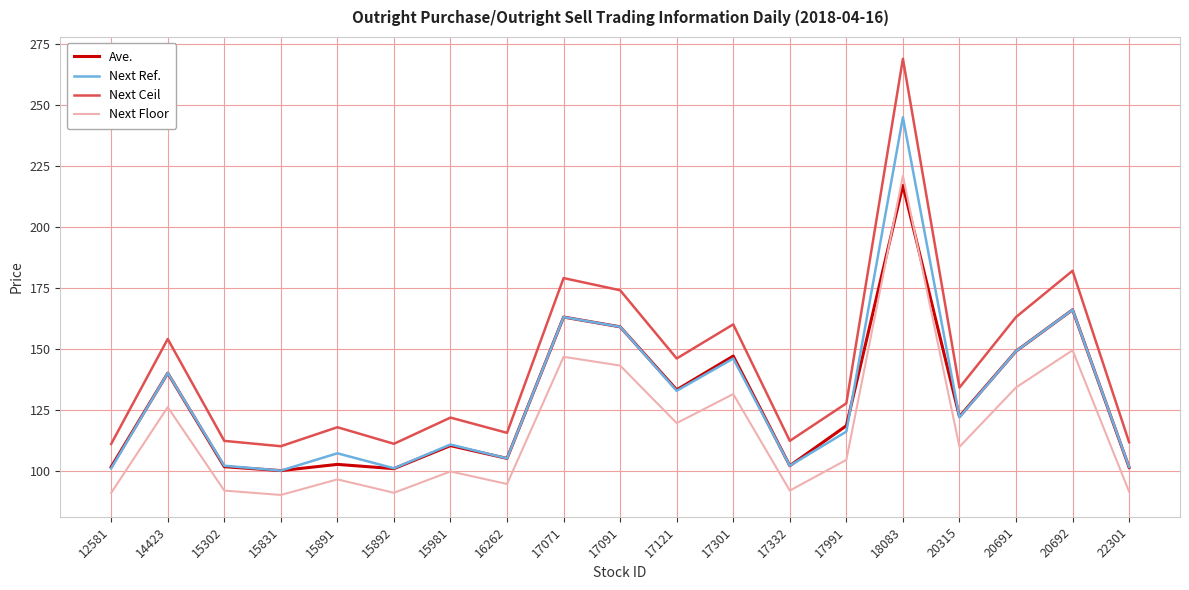

What is the total value across all series at 17991?

466.4